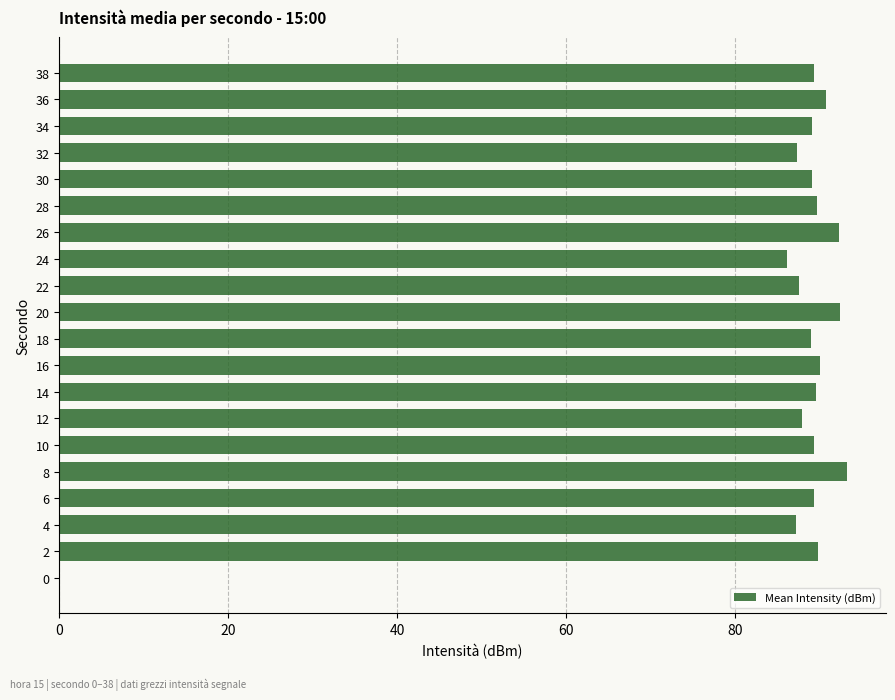

Is it true that the value at 16 is 56.0?

False